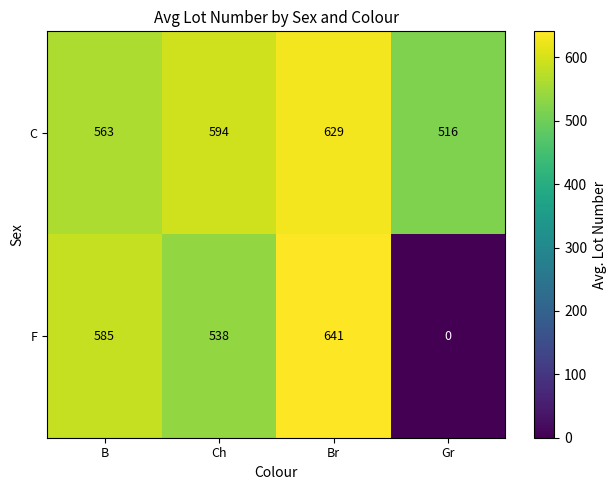

Rank the series by their average value, from lowest to highest.

F, C